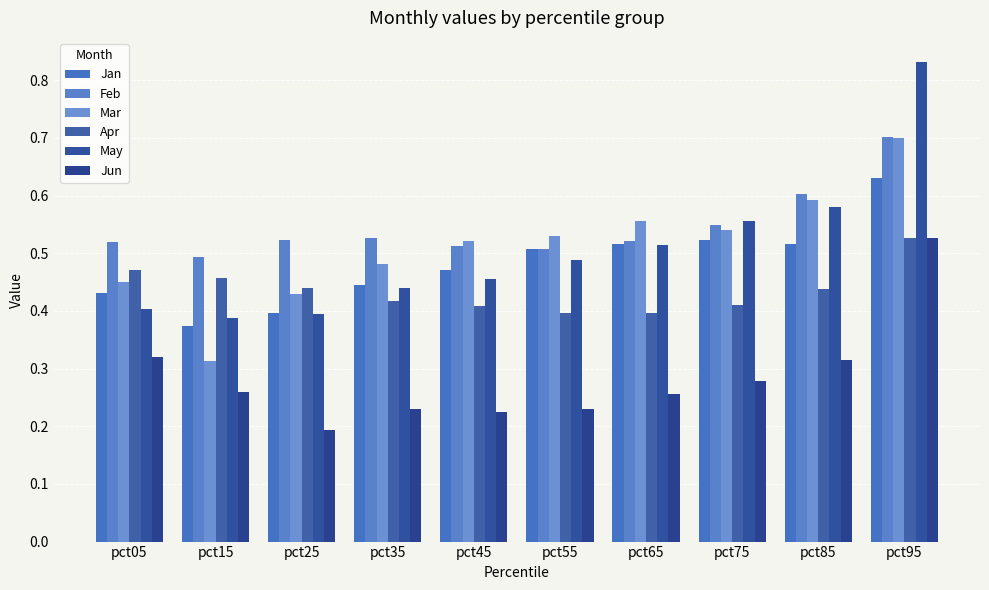

Does the chart contain stacked bars?

No